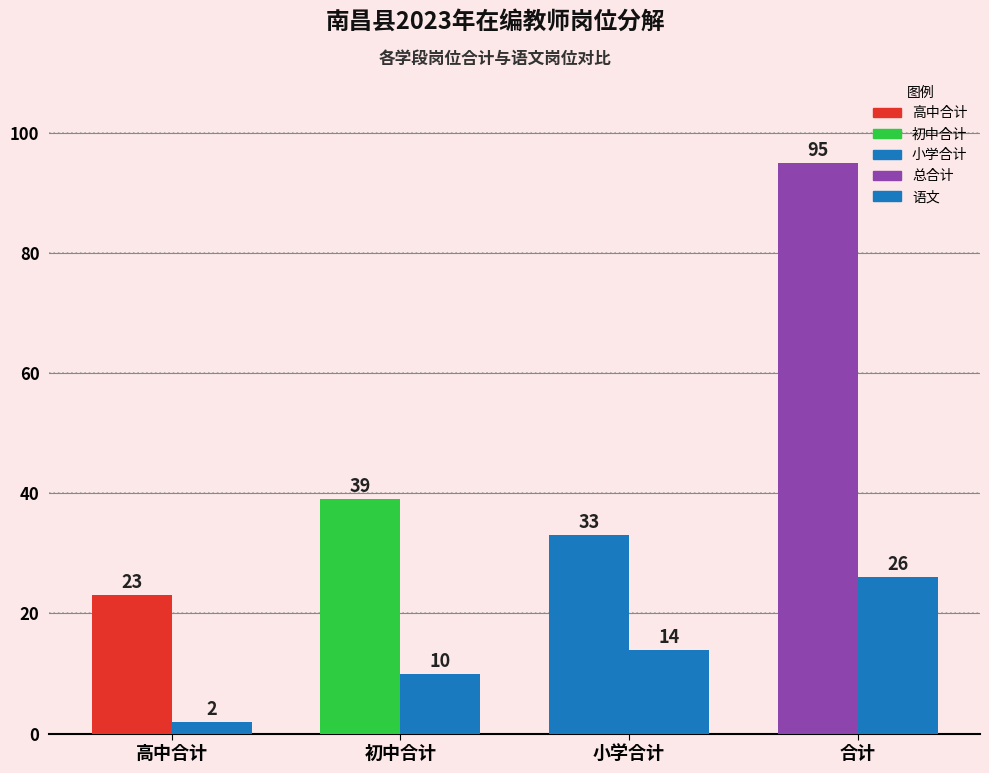

True or false: 语文 has a value of 14 at 初中合计.

False